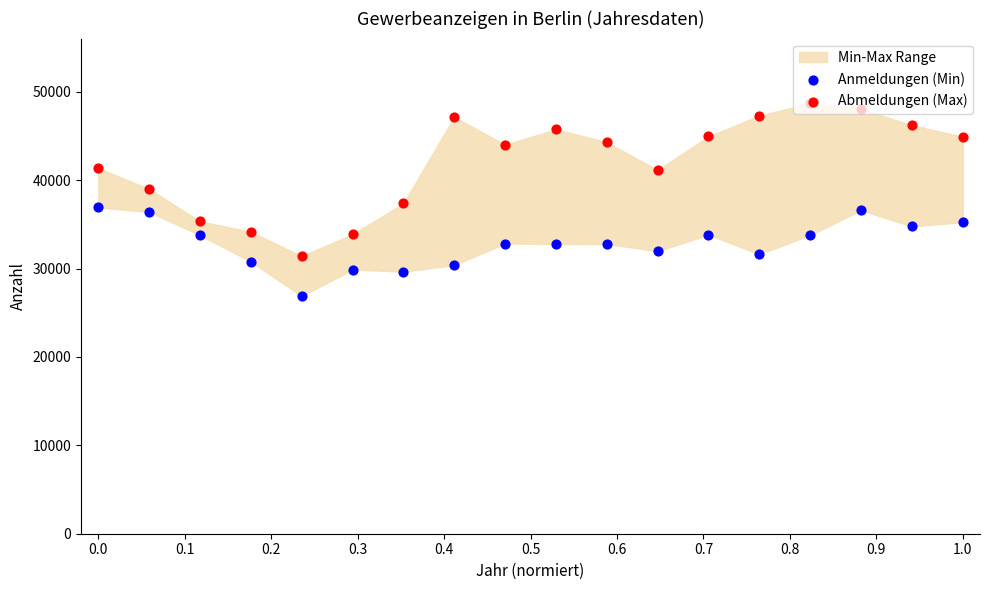

Which series has the largest total across all categories?

Abmeldungen (Max)